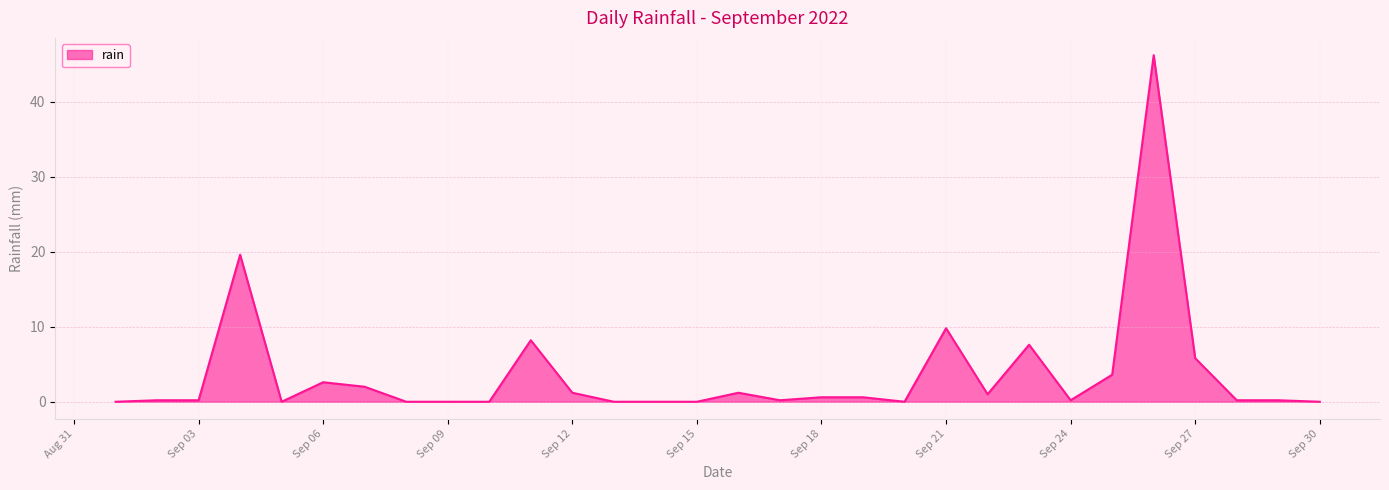

What is the difference between the maximum and minimum values?

46.2